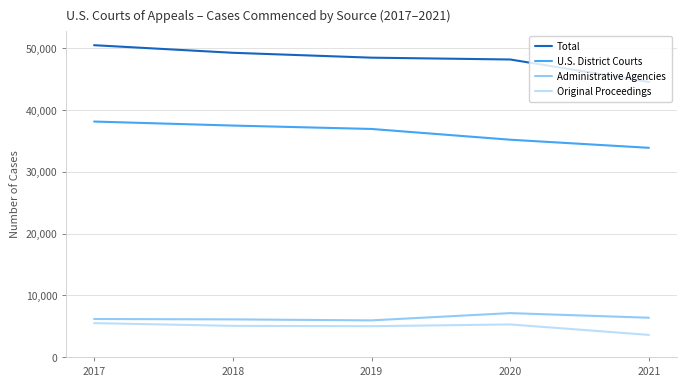

What is the difference between the highest and lowest values at 2020?

42920